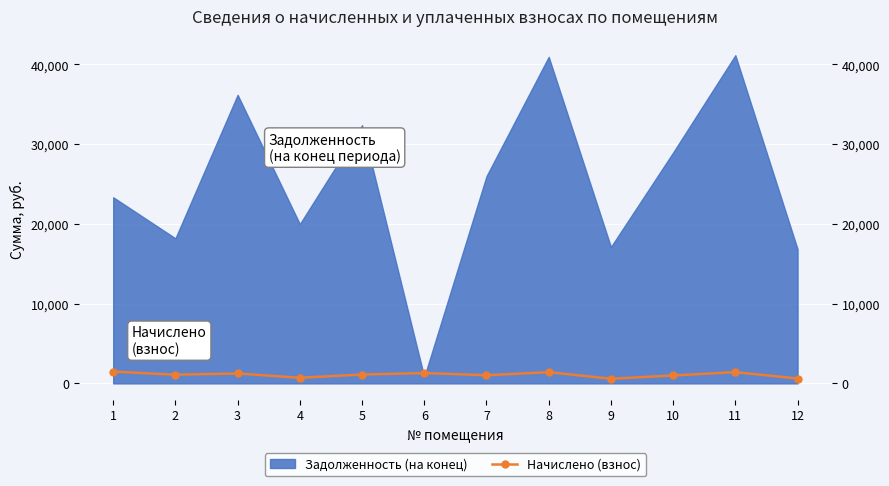

Where is the first local minimum?

2